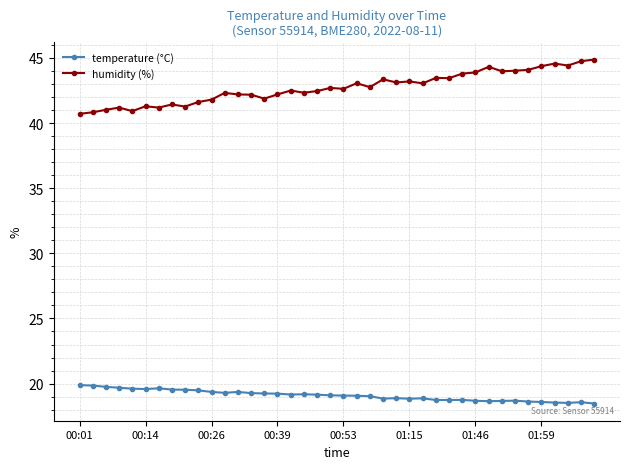

True or false: humidity (%) and temperature (°C) intersect in this chart.

False